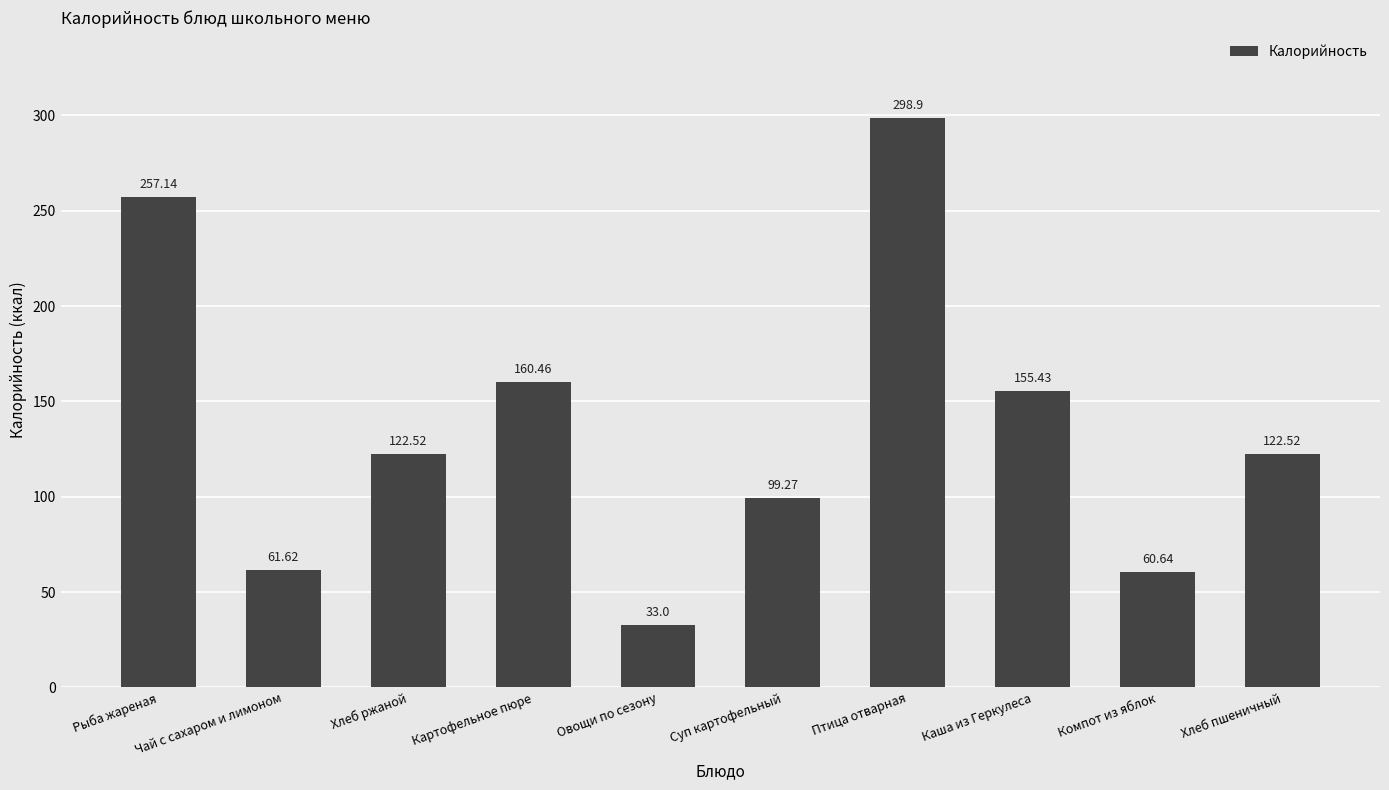

Which label corresponds to the smallest value in the chart?

Овощи по сезону